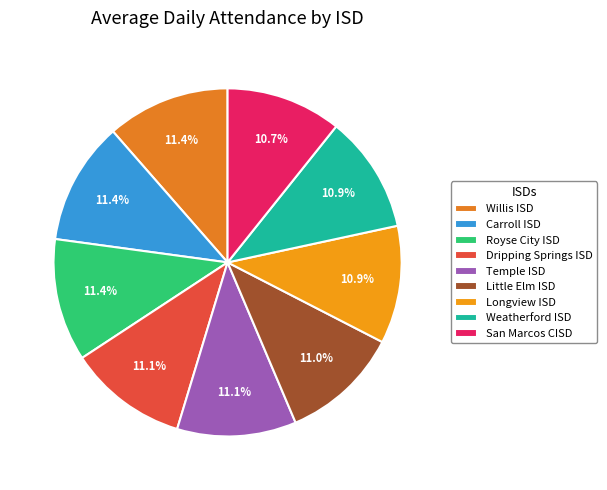

Is there any slice that represents more than half of the pie?

No